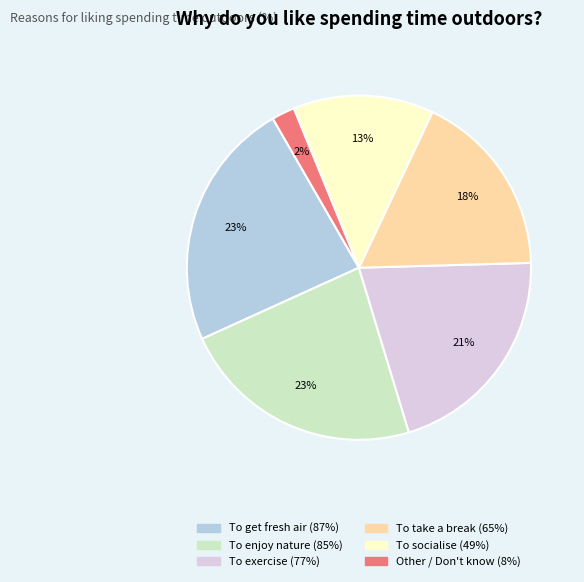

To the nearest percent, what is the difference between the largest and smallest slice percentages?

21%